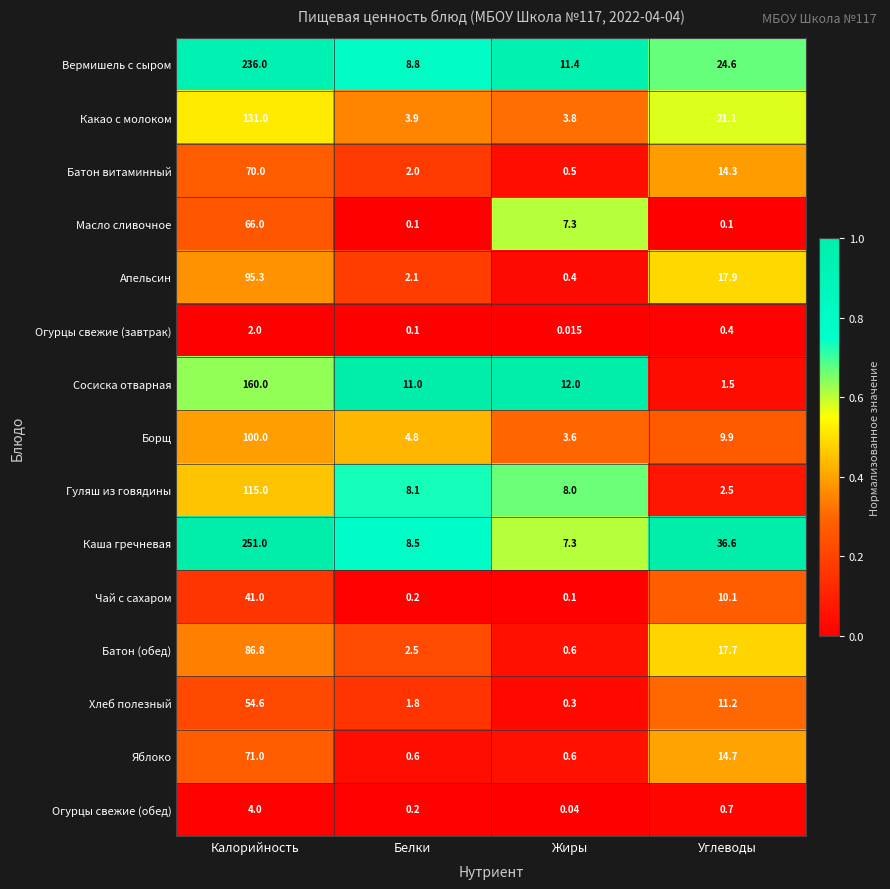

Where does the Батон витаминный series first go above 14?

Калорийность